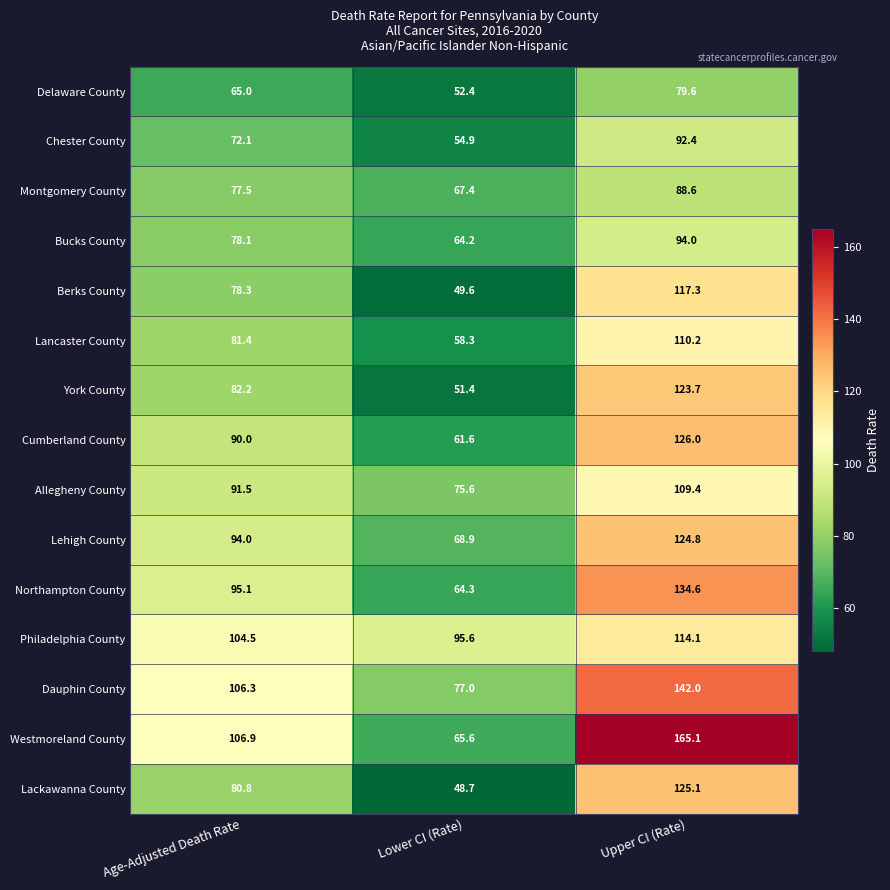

At which category does the chart reach its minimum across all series?

Lower CI (Rate)